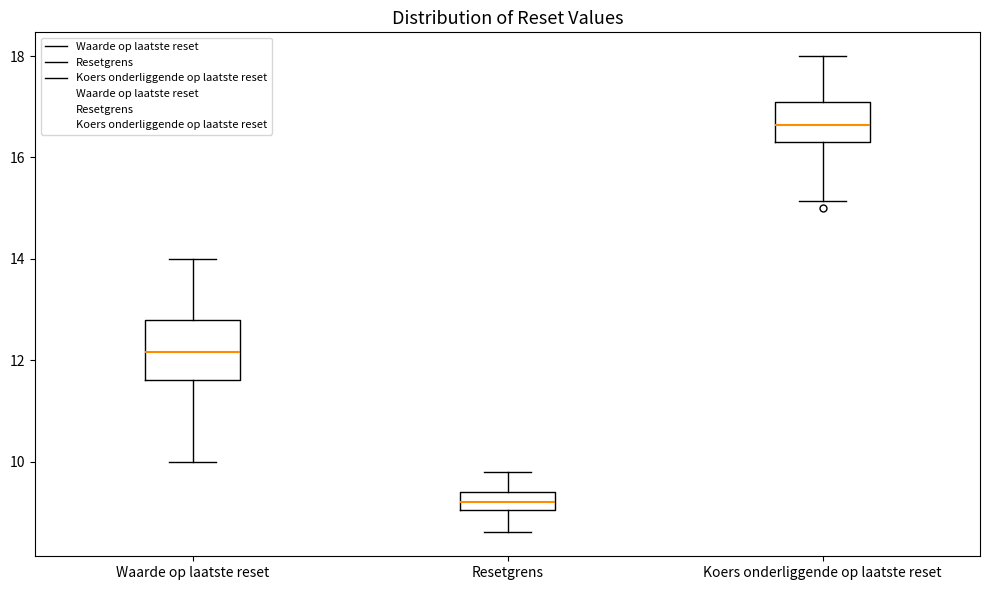

Reading left to right, read every box against the y-axis: the position of its median line, the range the box covers, and the ends of its whiskers. The values are not printed on the chart, so give them approximately, as read against the axis.

Waarde op laatste reset: median 12.2, box 11.6 to 12.8, whiskers 10.0 to 14.0
Resetgrens: median 9.2, box 9.0 to 9.4, whiskers 8.6 to 9.8
Koers onderliggende op laatste reset: median 16.6, box 16.4 to 17.0, whiskers 15.2 to 18.0